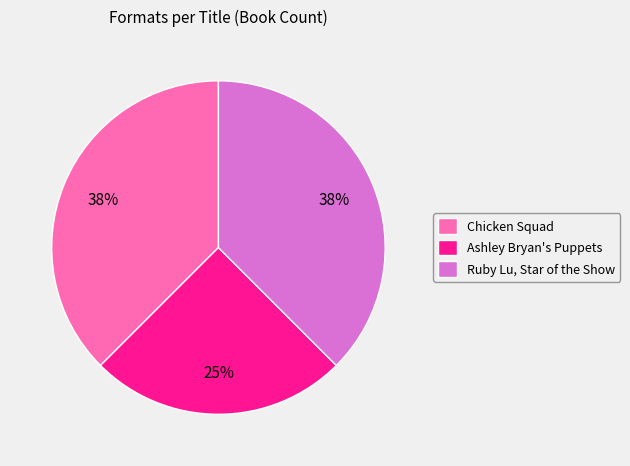

True or false: Chicken Squad accounts for 38% of the total.

True